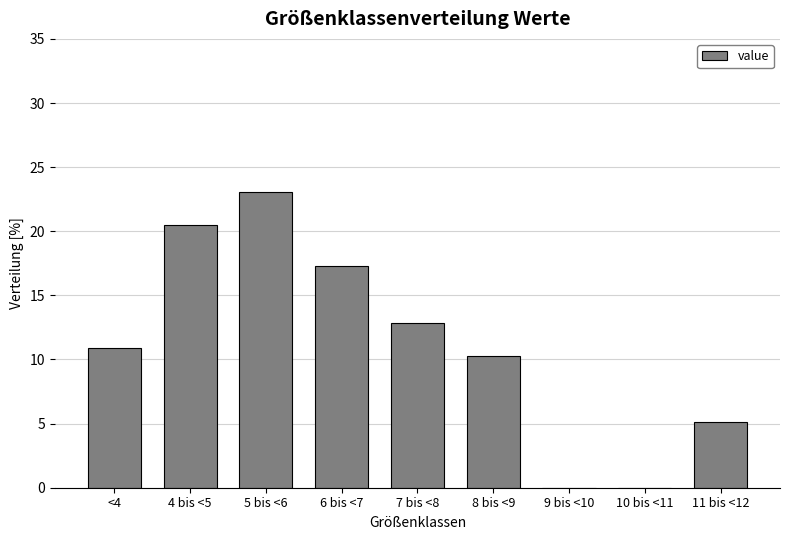

Reading left to right, extract all data points from this chart.

<4=10.9	4 bis <5=20.5	5 bis <6=23.1	6 bis <7=17.3	7 bis <8=12.8	8 bis <9=10.3	9 bis <10=0.0	10 bis <11=0.0	11 bis <12=5.1